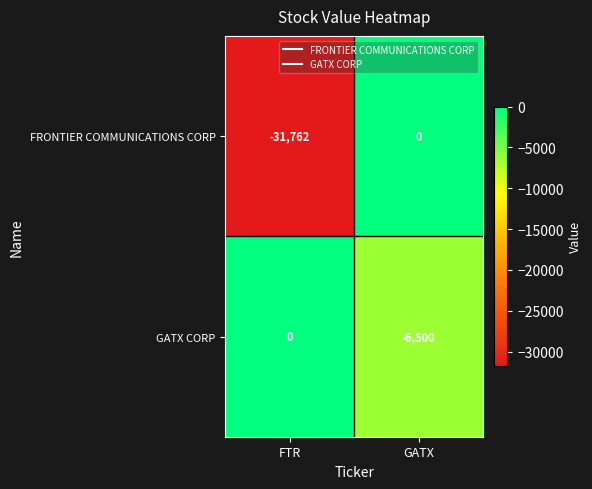

Reading left to right, extract all data points from this chart.

FRONTIER COMMUNICATIONS CORP: FTR=-31762	GATX=0
GATX CORP: FTR=0	GATX=-6500